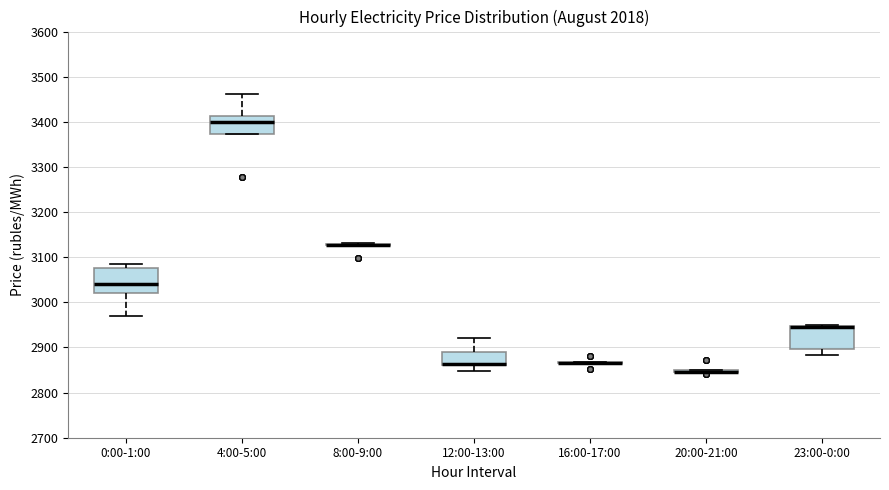

Reading left to right, transcribe this box plot: for each box, give where its median line is, the range the box spans, and where its two whiskers end, as read against the y-axis. The values are not printed on the chart, so give them approximately, as read against the axis.

0:00-1:00: median 3040, box 3020 to 3080, whiskers 2970 to 3080 (just above the box's upper edge)
4:00-5:00: median 3400, box 3370 to 3410, whiskers 3370 to 3460
8:00-9:00: box collapsed to a line at 3130, whiskers 3130 to 3130
12:00-13:00: median 2860 (drawn on the box's lower edge), box 2860 to 2890, whiskers 2850 to 2920
16:00-17:00: box collapsed to a line at 2870, whiskers 2870 to 2870
20:00-21:00: box collapsed to a line at 2850, whiskers 2850 to 2850
23:00-0:00: median 2940 (drawn on the box's upper edge), box 2900 to 2950, whiskers 2880 to 2950